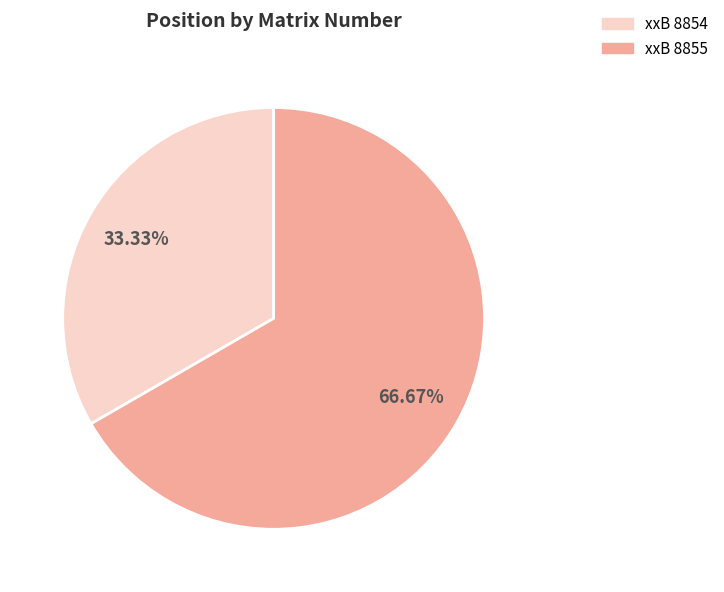

Is xxB 8854 the majority of the pie?

No